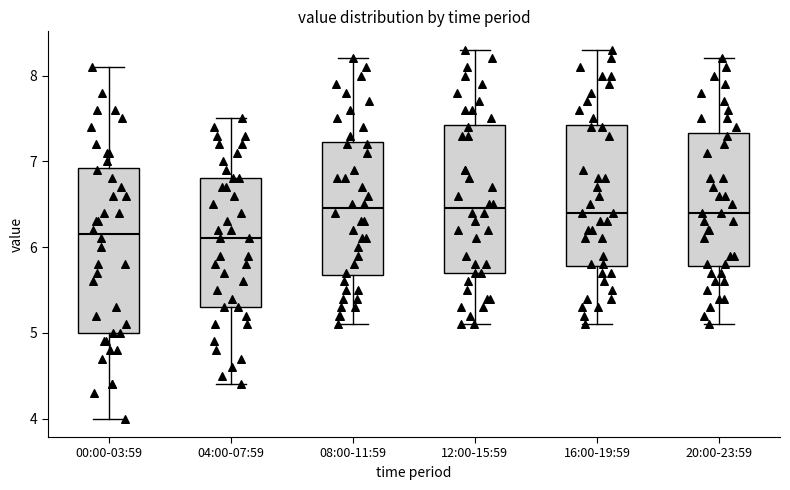

Which box is the tallest, from its lower edge to its upper edge?

00:00-03:59